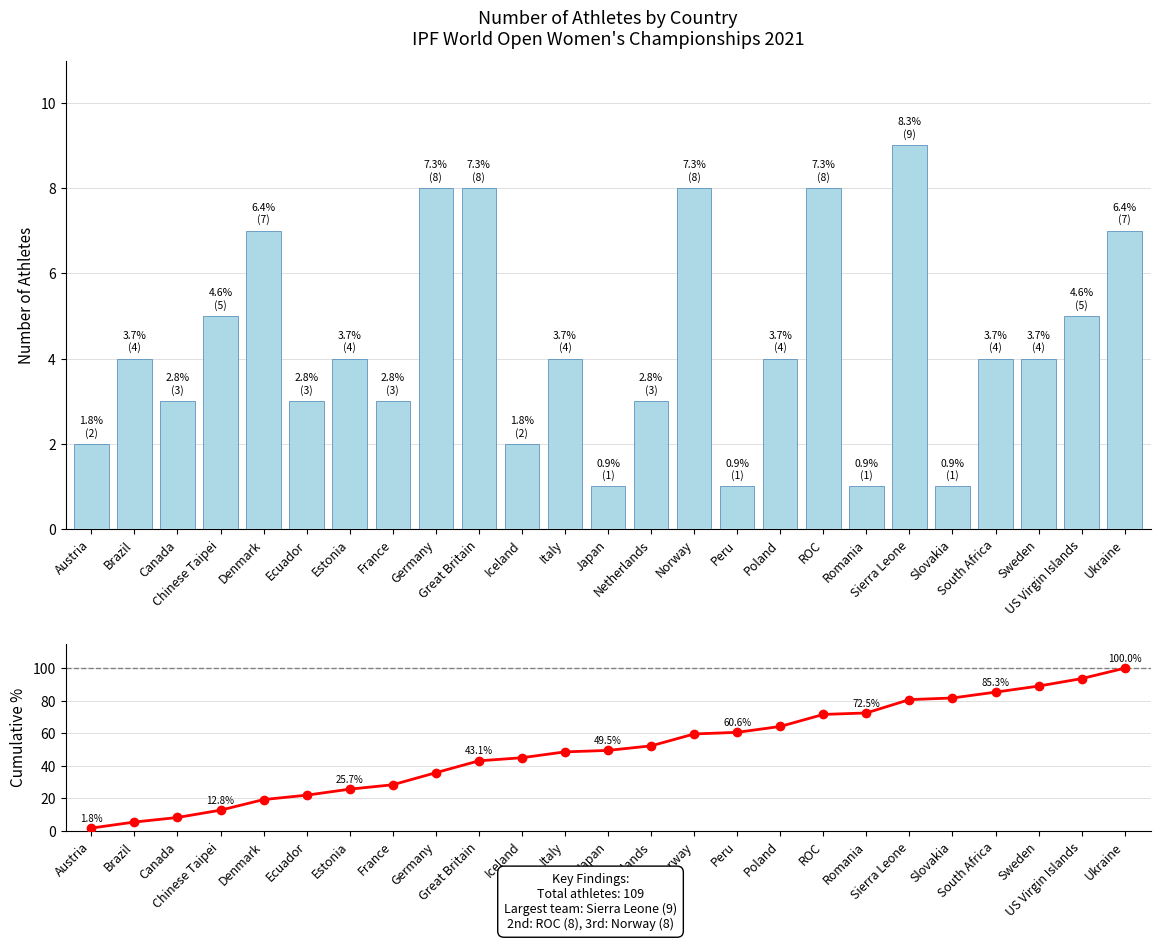

What is the difference between the maximum and minimum values in the Cumulative % series?

98.2